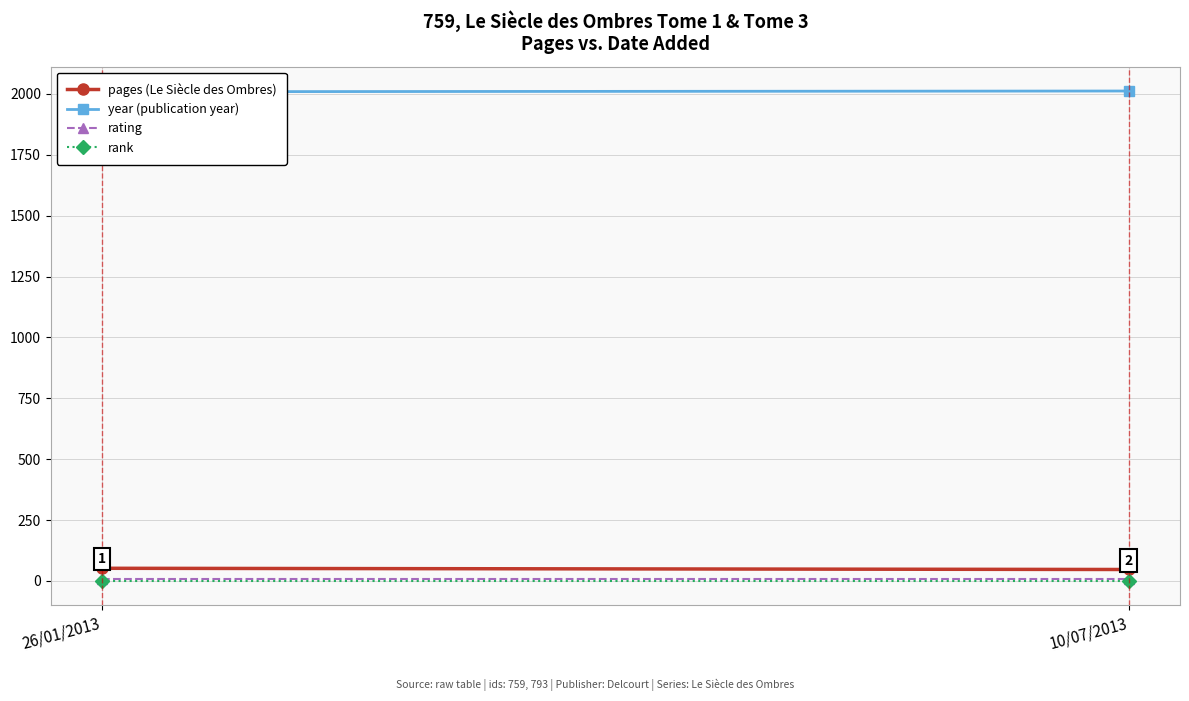

Is it true that year (publication year) equals 2759 at 10/07/2013?

False